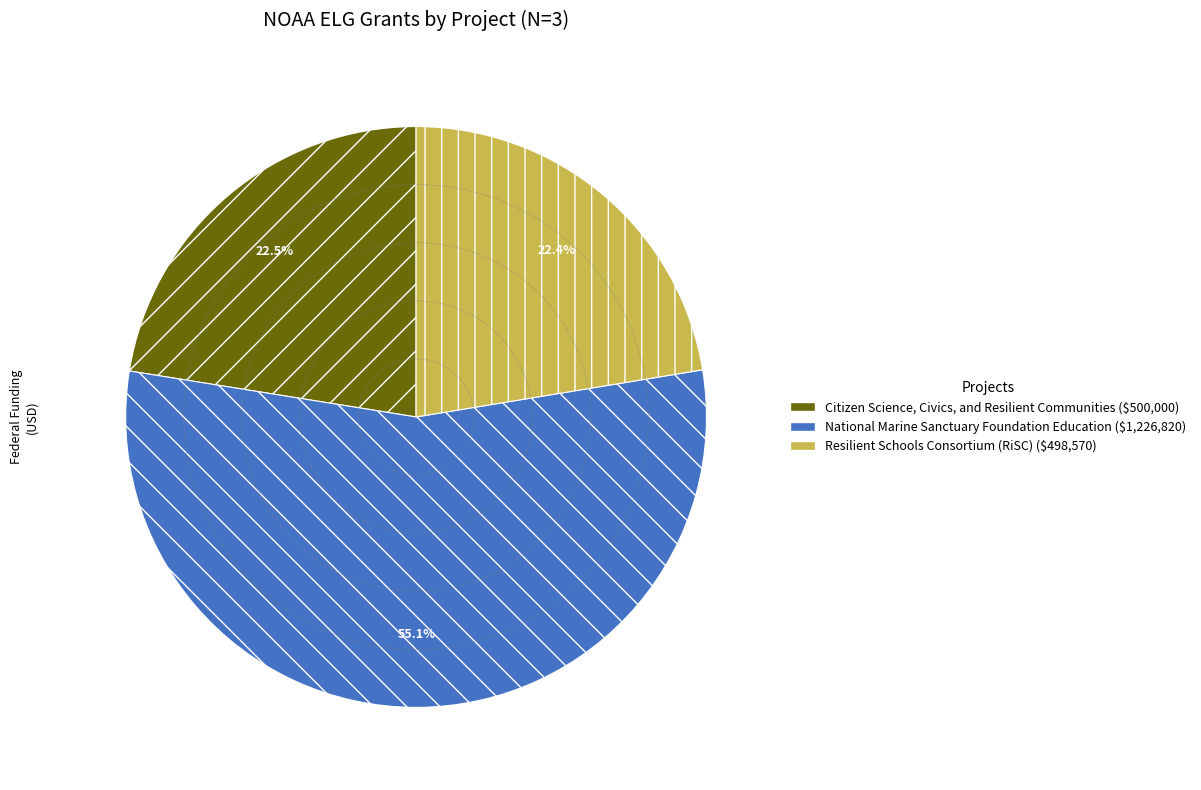

What percentage is NOT represented by National Marine Sanctuary Foundation Education?

44.9%